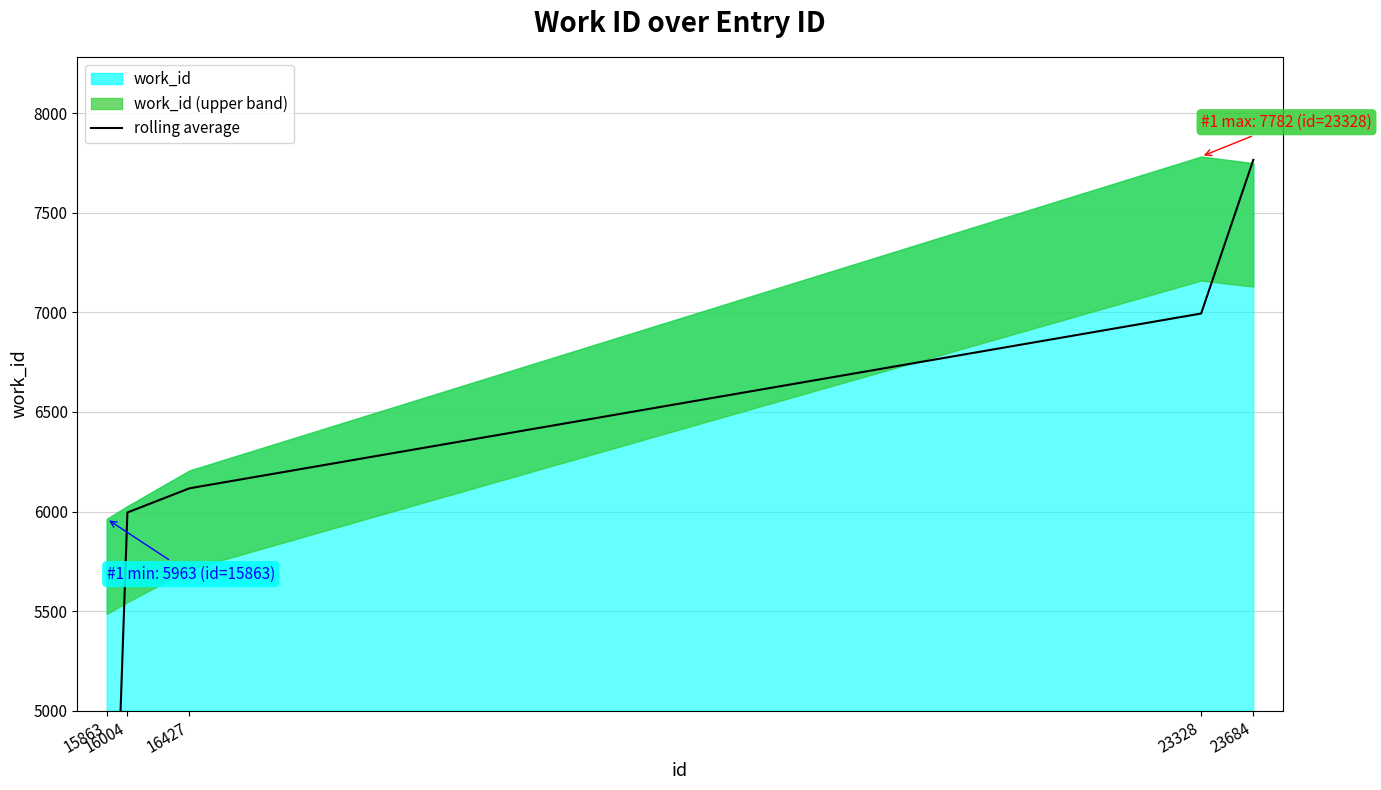

Count the number of values greater than 6116.

3